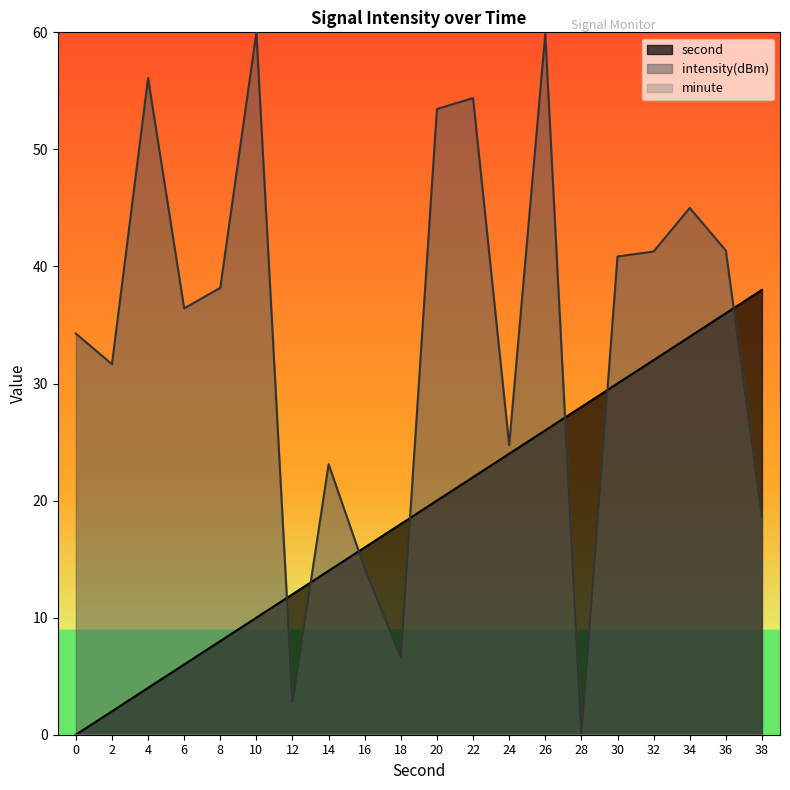

What is the total value across all series at 38?

56.6